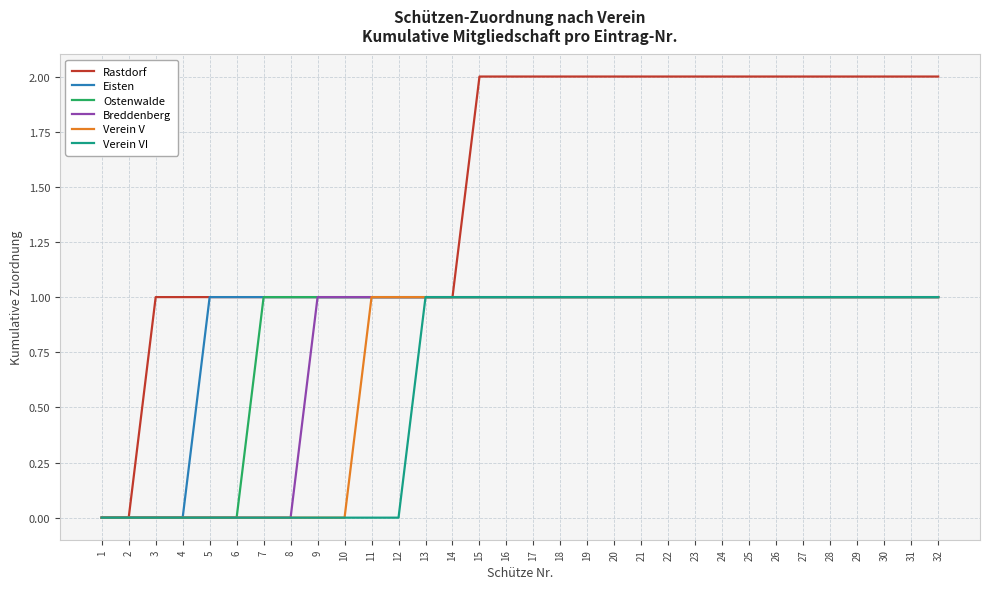

Reading left to right, list all the values displayed in this chart.

Rastdorf: 0	0	1	1	1	1	1	1	1	1	1	1	1	1	2	2	2	2	2	2	2	2	2	2	2	2	2	2	2	2	2	2
Eisten: 0	0	0	0	1	1	1	1	1	1	1	1	1	1	1	1	1	1	1	1	1	1	1	1	1	1	1	1	1	1	1	1
Ostenwalde: 0	0	0	0	0	0	1	1	1	1	1	1	1	1	1	1	1	1	1	1	1	1	1	1	1	1	1	1	1	1	1	1
Breddenberg: 0	0	0	0	0	0	0	0	1	1	1	1	1	1	1	1	1	1	1	1	1	1	1	1	1	1	1	1	1	1	1	1
Verein V: 0	0	0	0	0	0	0	0	0	0	1	1	1	1	1	1	1	1	1	1	1	1	1	1	1	1	1	1	1	1	1	1
Verein VI: 0	0	0	0	0	0	0	0	0	0	0	0	1	1	1	1	1	1	1	1	1	1	1	1	1	1	1	1	1	1	1	1